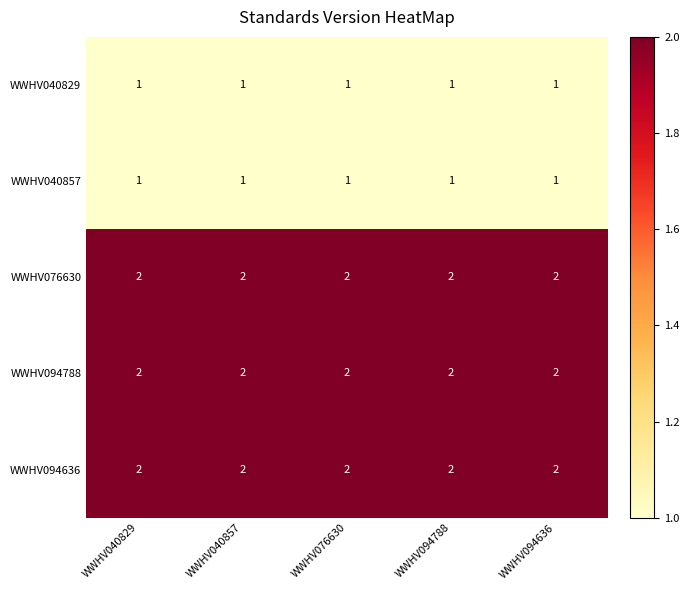

What is the sum of all WWHV094788 values?

10